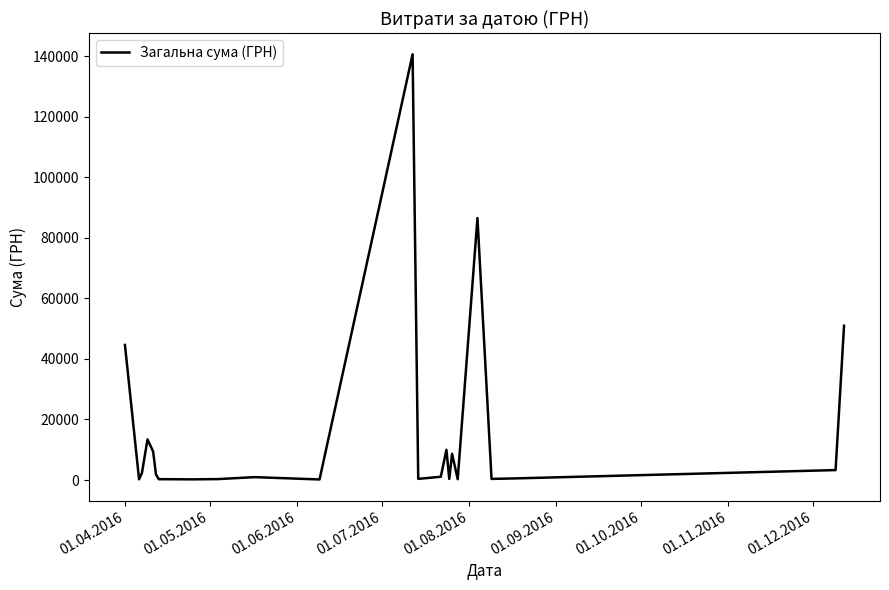

What is the maximum value shown in the chart?

140706.2